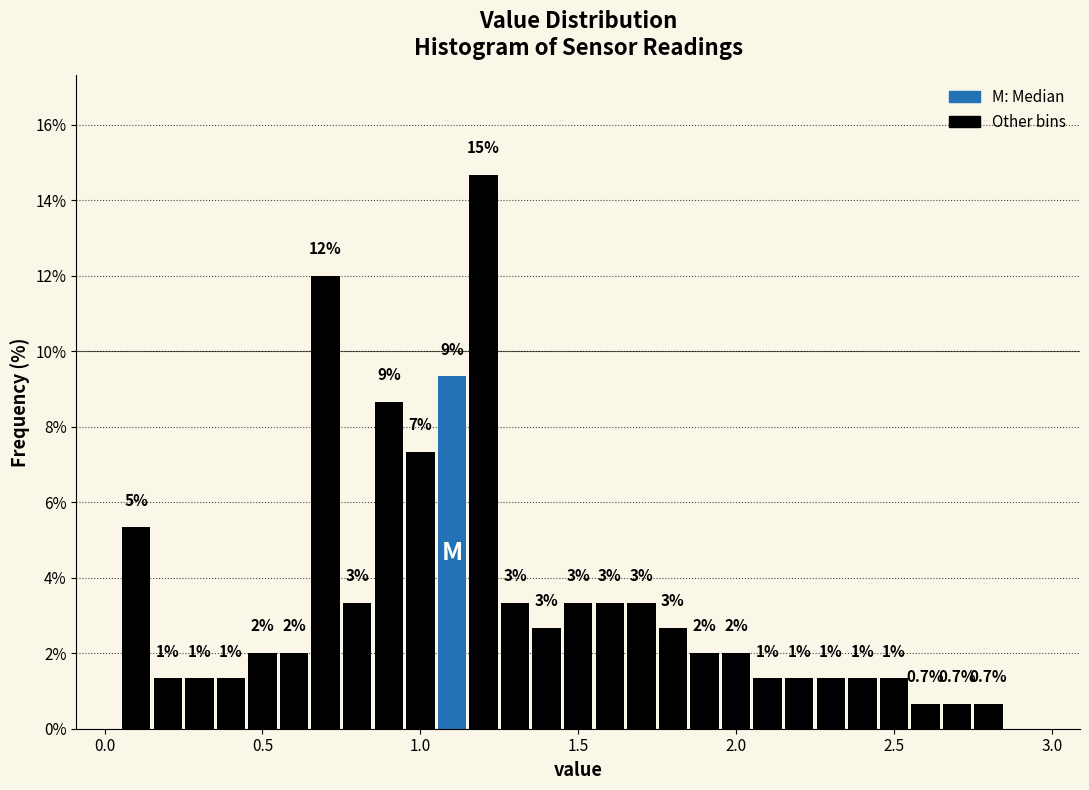

Read against the x-axis, roughly where is the centre of the tallest bar?

1.20